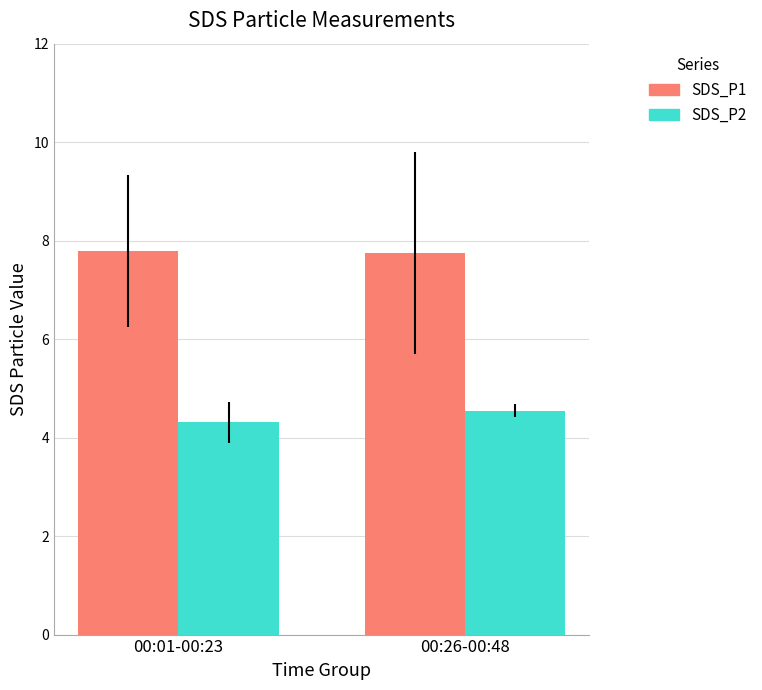

The value of SDS_P2 at 00:26-00:48 is 6.2. True or false?

False